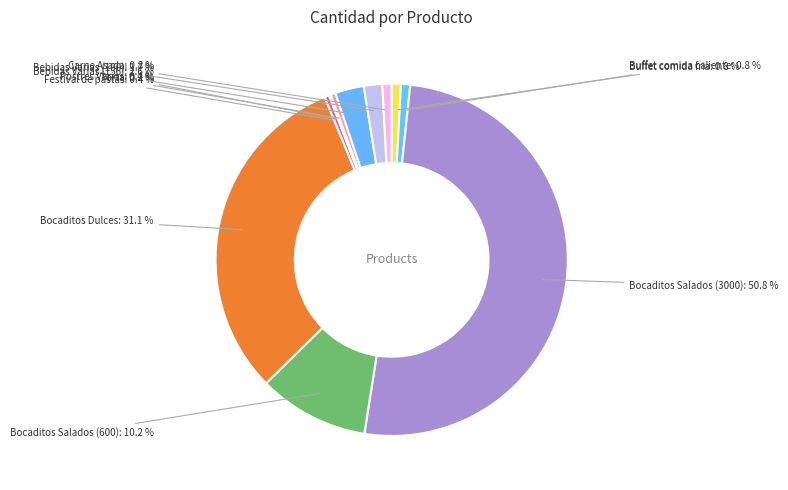

Between Buffet comida fria and Bebidas Varias (156), which is larger?

Bebidas Varias (156)